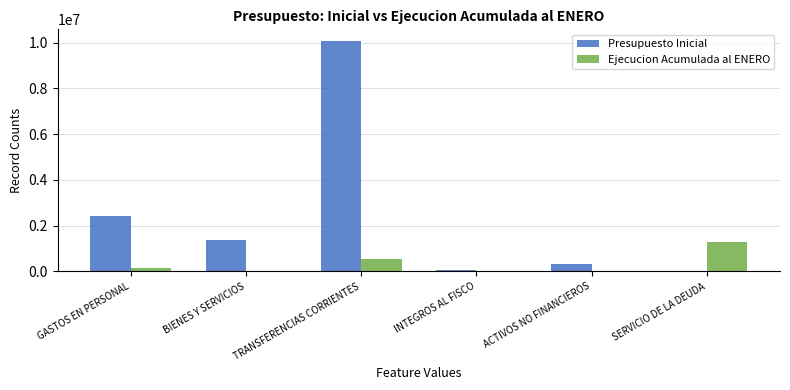

The value of Presupuesto Inicial at GASTOS EN PERSONAL is 4339132. True or false?

False